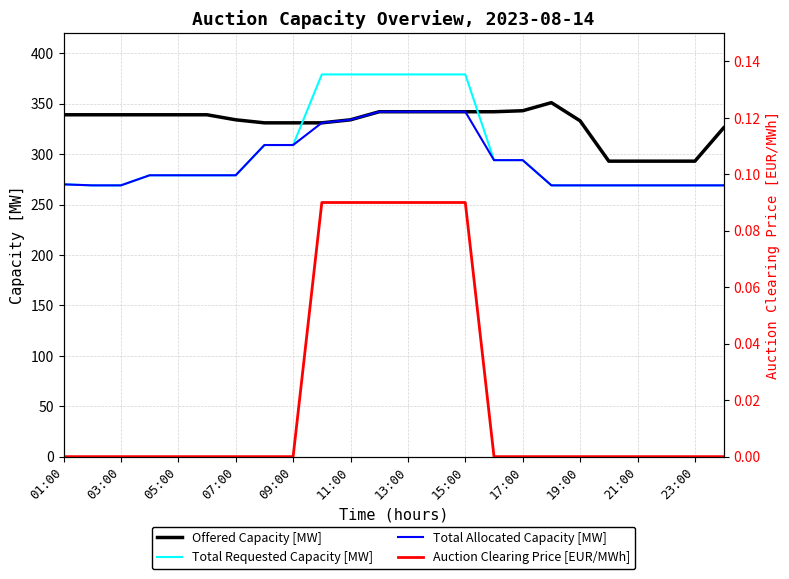

After their last crossing, which series has the higher values: Offered Capacity [MW] or Total Requested Capacity [MW]?

Offered Capacity [MW]